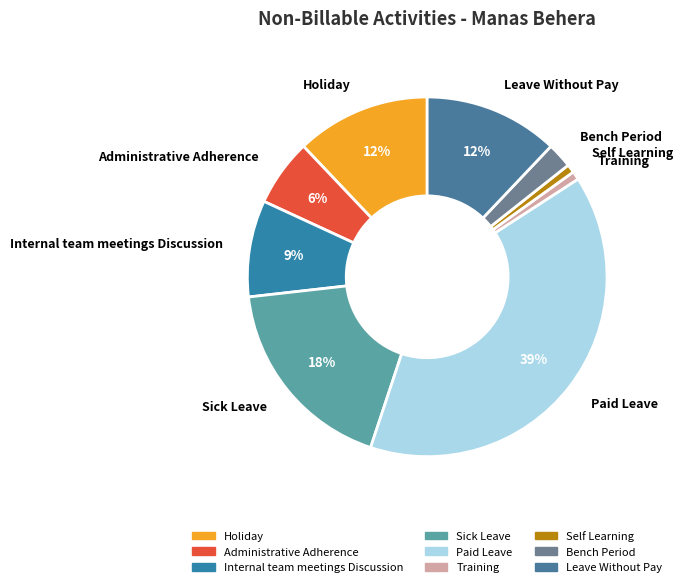

What is the ratio of the value at Sick Leave to the value at Paid Leave?

0.5